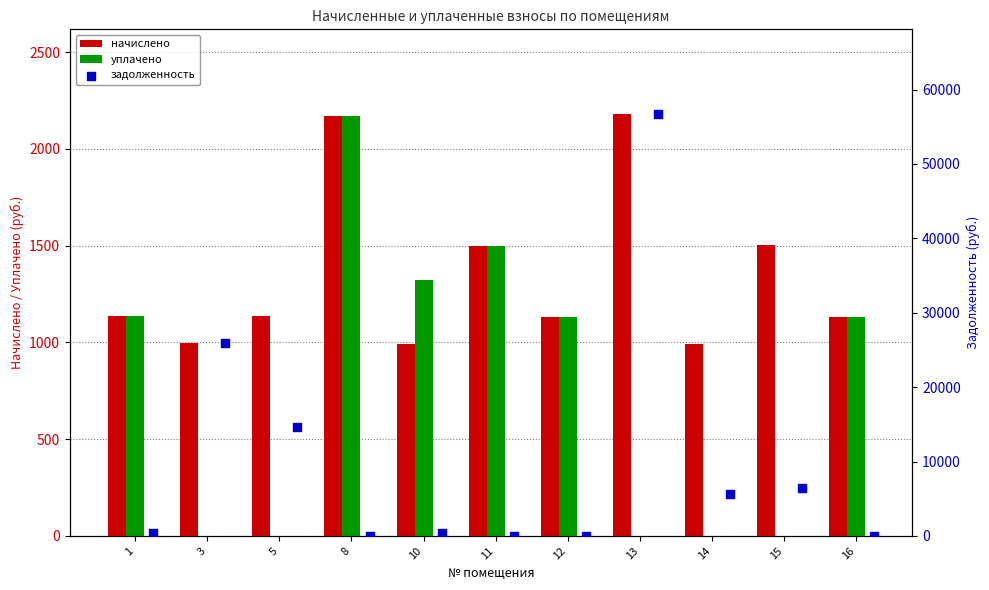

Which series has the largest total across all categories?

задолженность